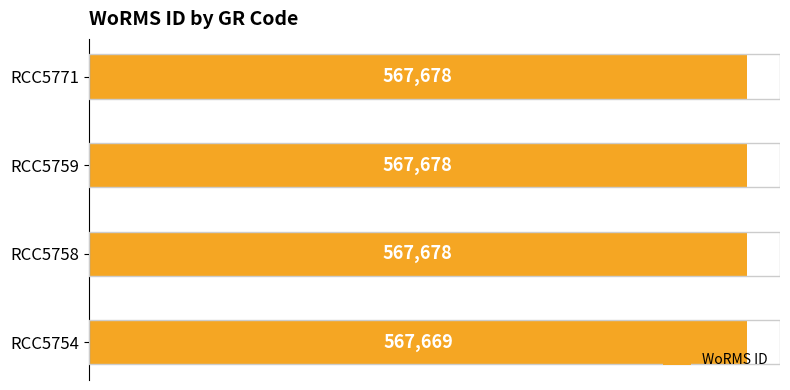

The value at RCC5771 is 567678. True or false?

True